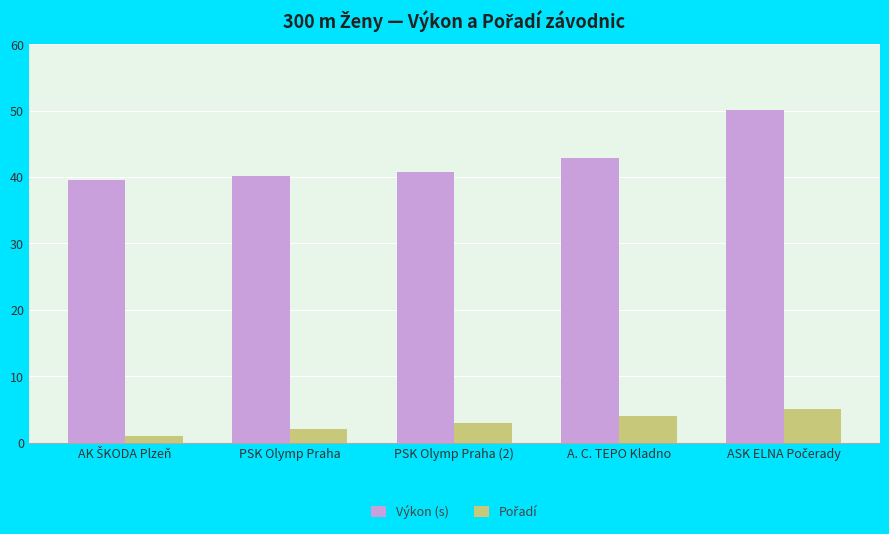

What is the minimum value for Výkon (s)?

39.6